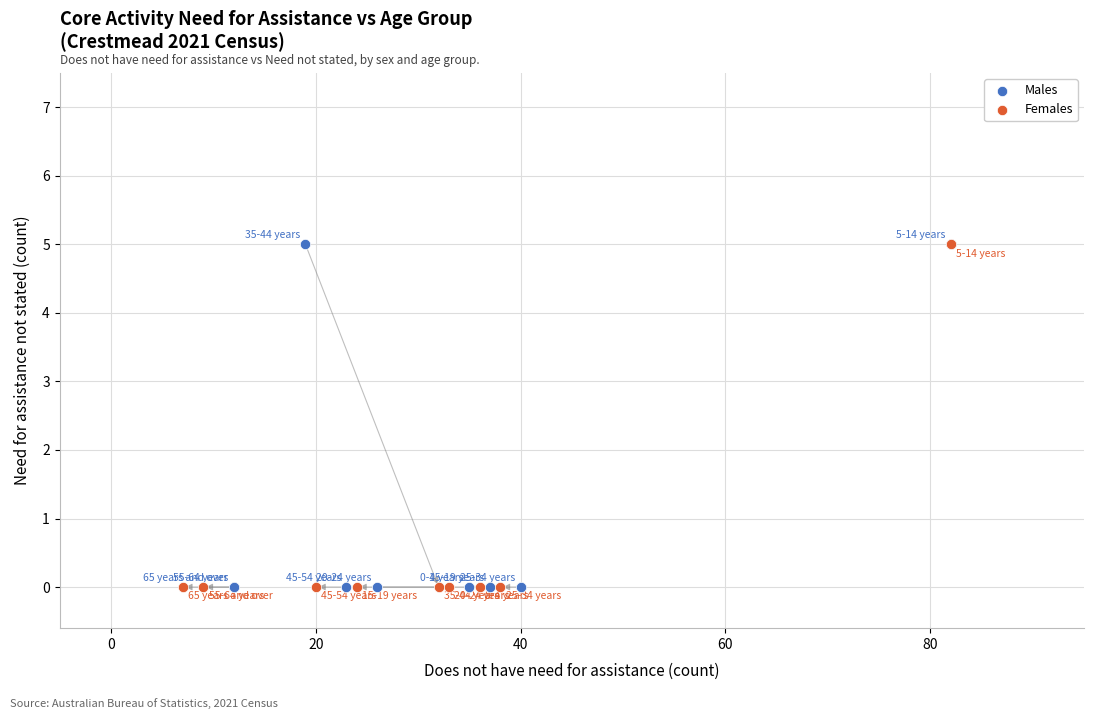

What are all the series names shown in the legend?

Males, Females